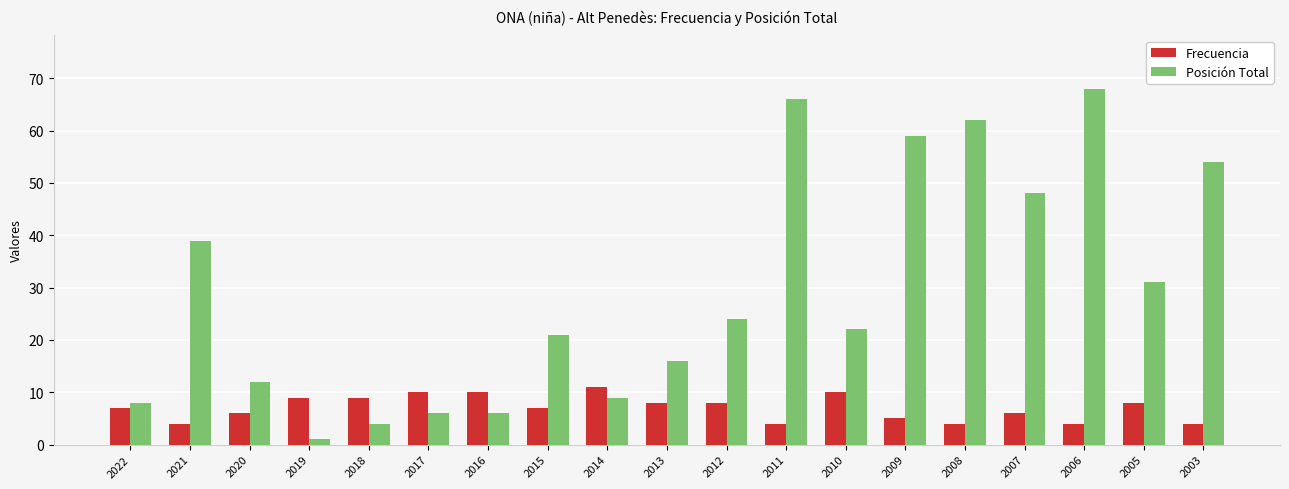

Which series changed the most between 2010 and 2005?

Posición Total